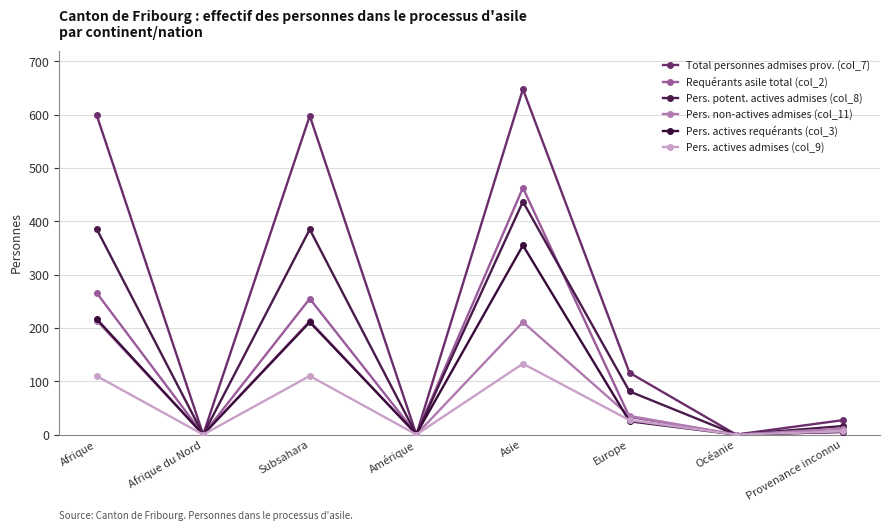

What is the average value of the Requérants asile total (col_2) series?

128